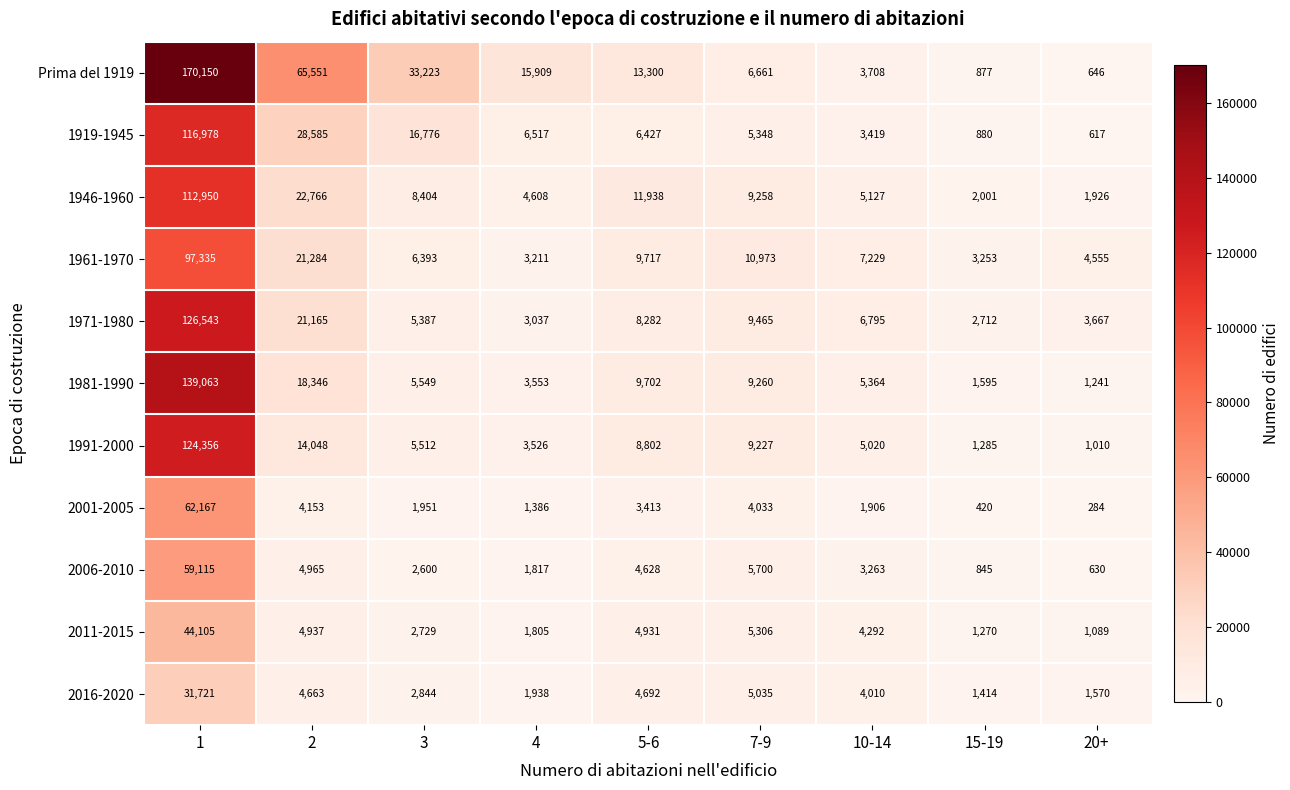

Which category has the lowest value in the 1981-1990 series?

20+